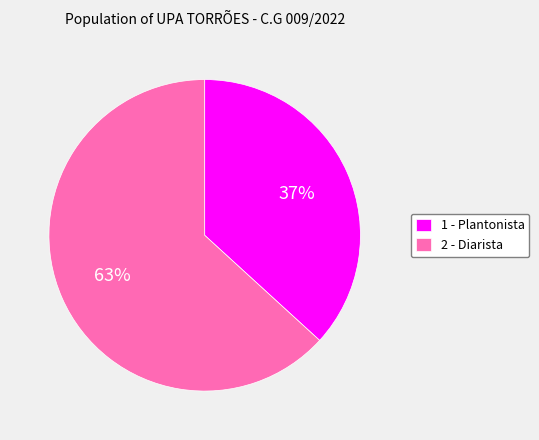

Rank the categories by value from highest to lowest.

2 - Diarista, 1 - Plantonista